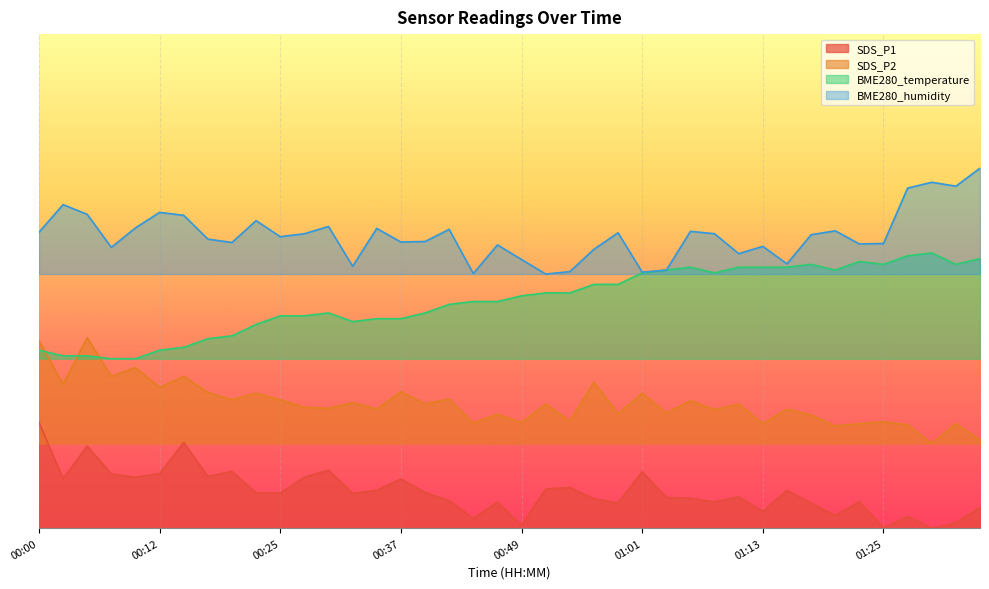

True or false: SDS_P1 and BME280_temperature cross at least once.

False